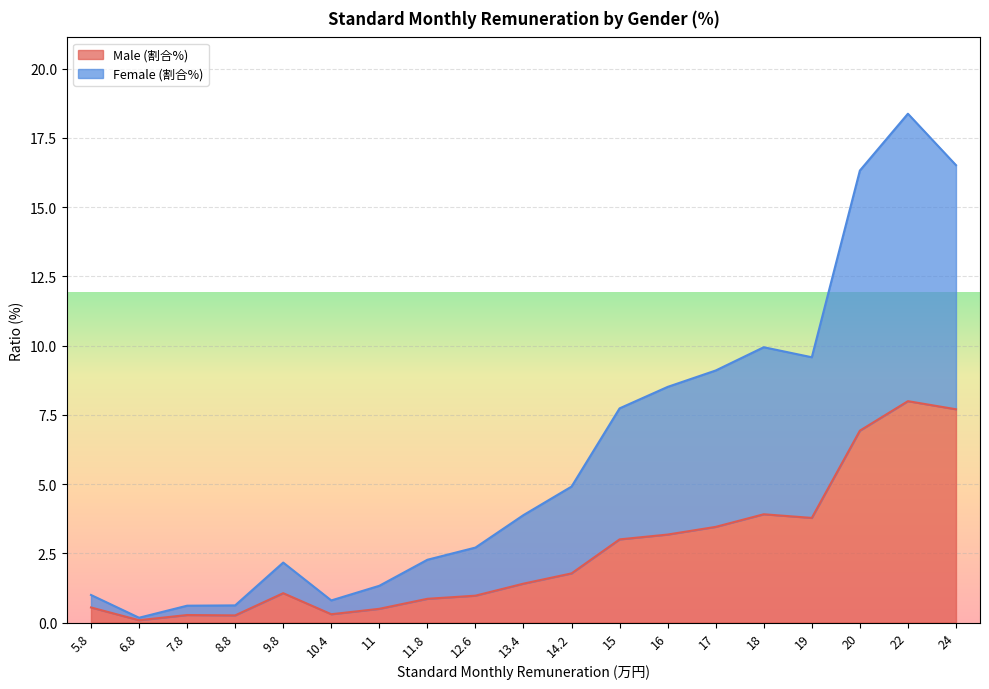

Does the chart display data point markers on the line(s)?

No